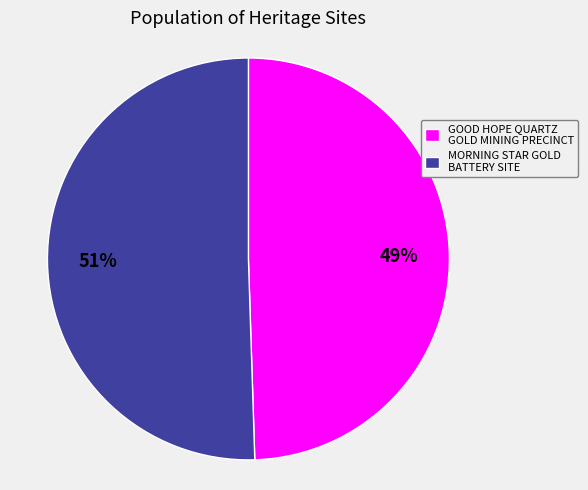

Which category has the biggest portion of the pie?

MORNING STAR GOLD BATTERY SITE